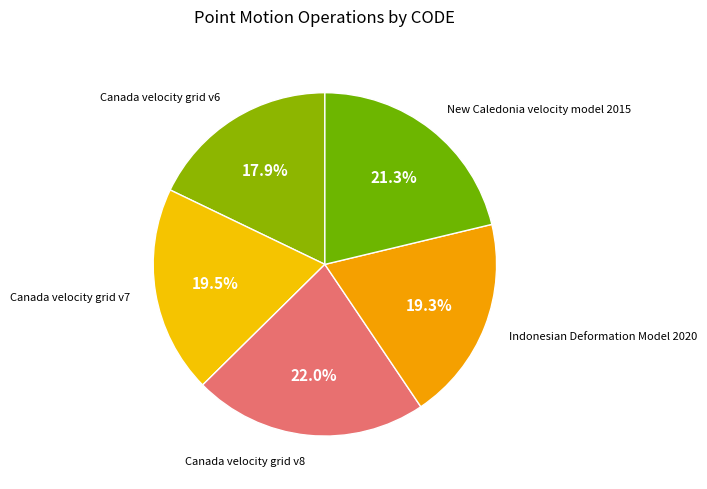

Count the number of slices in the pie.

5